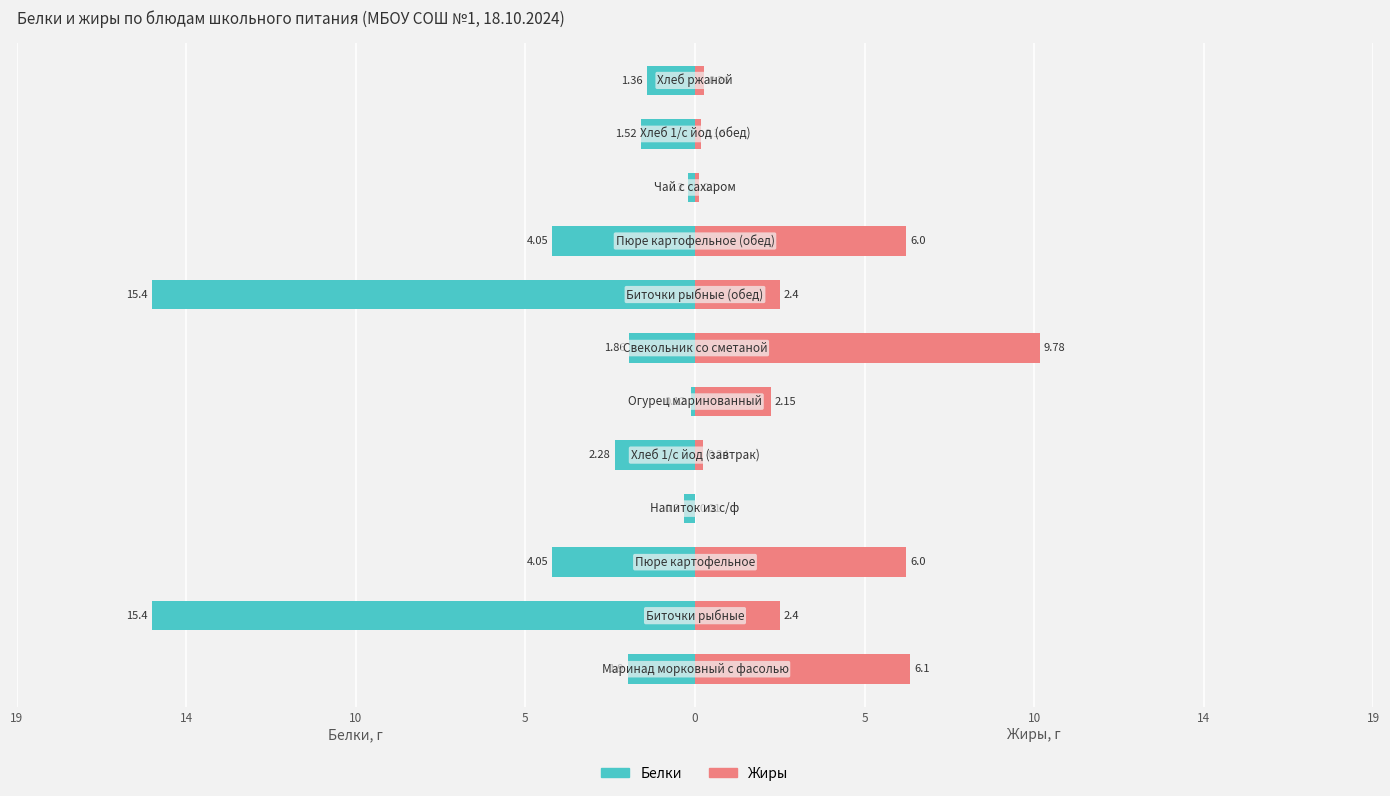

What is the spread (max minus min) of values at 5?

0.3